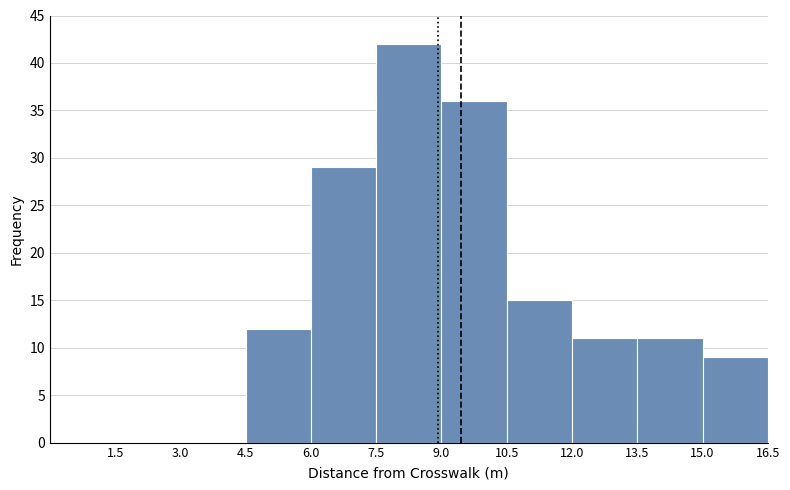

Reading left to right, list every bar in this chart as the range it spans on the x-axis followed by its height. Neither the bar edges nor the heights are printed on the chart, so give them approximately, as read against the axes.

0.0 to 1.5: 0
1.5 to 3.0: 0
3.0 to 4.5: 0
4.5 to 6.0: 12
6.0 to 7.5: 29
7.5 to 9.0: 42
9.0 to 10.5: 36
10.5 to 12.0: 15
12.0 to 13.5: 11
13.5 to 15.0: 11
15.0 to 16.5: 9